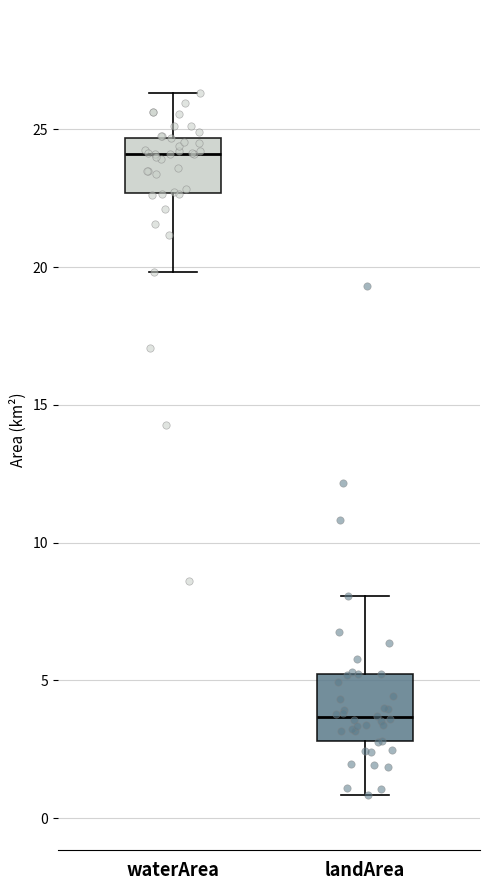

Where is the lower edge of the box for waterArea on the y-axis? The values are not printed on the chart, so give them approximately, as read against the axis.

22.5